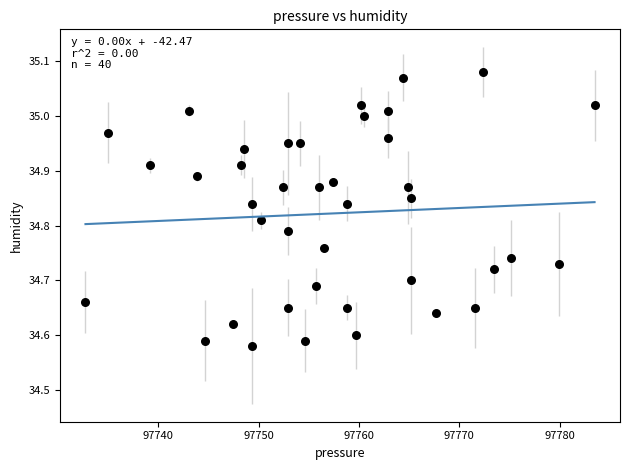

What is the range of X values (max minus min)?

50.7